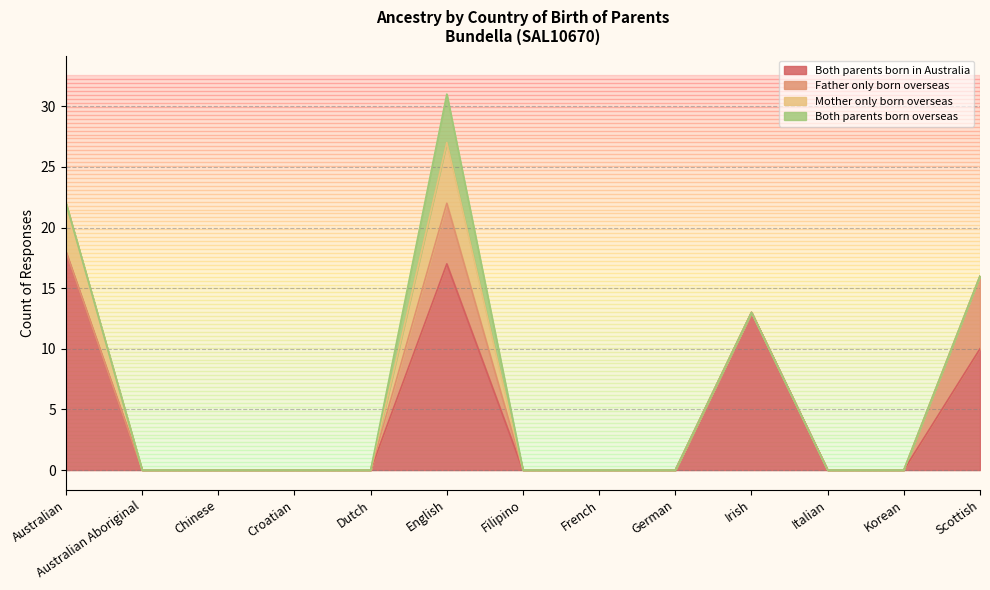

True or false: Father only born overseas has a value of 0 at Dutch.

True